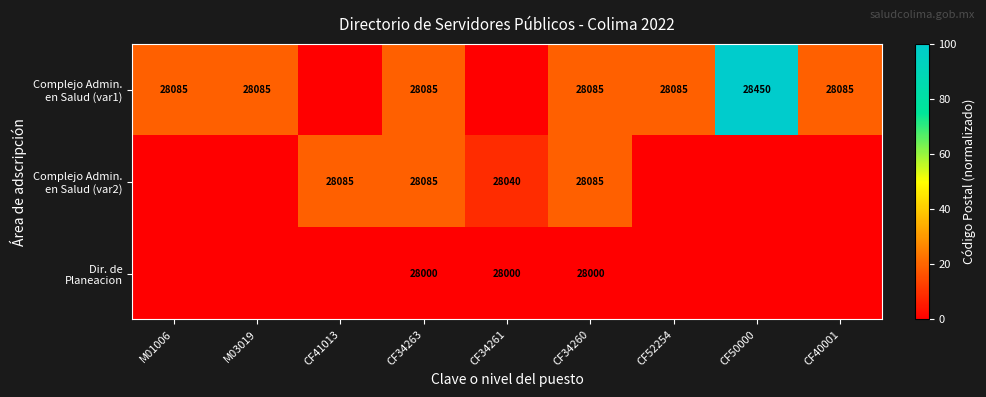

Rank the series at CF50000 from lowest to highest value.

Complejo Admin. en Salud (var2), Dir. de Planeacion, Complejo Admin. en Salud (var1)